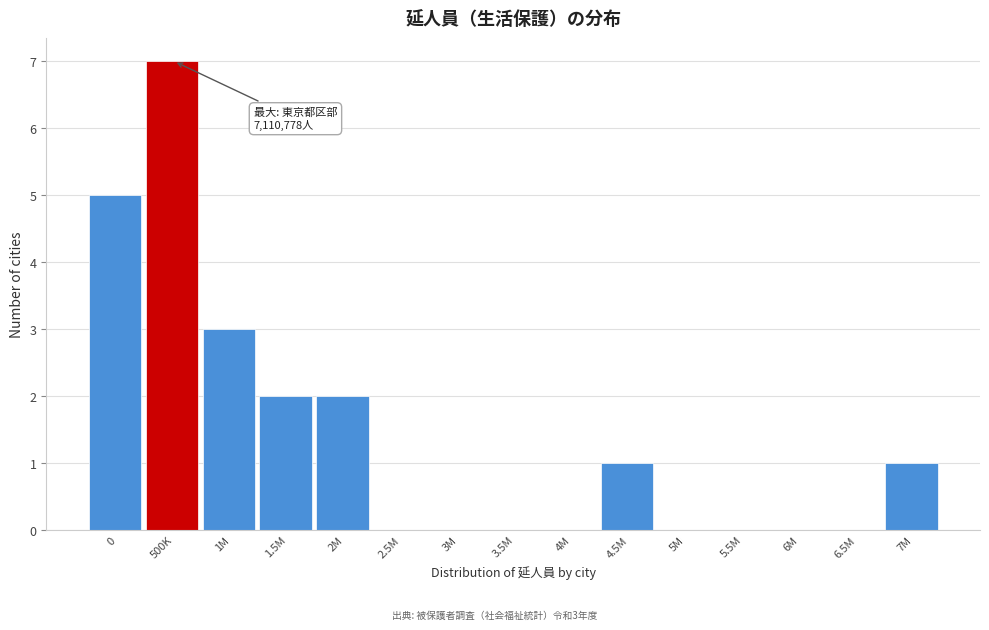

Reading left to right, extract all data points from this chart.

0=5	500K=7	1M=3	1.5M=2	2M=2	2.5M=0	3M=0	3.5M=0	4M=0	4.5M=1	5M=0	5.5M=0	6M=0	6.5M=0	7M=1